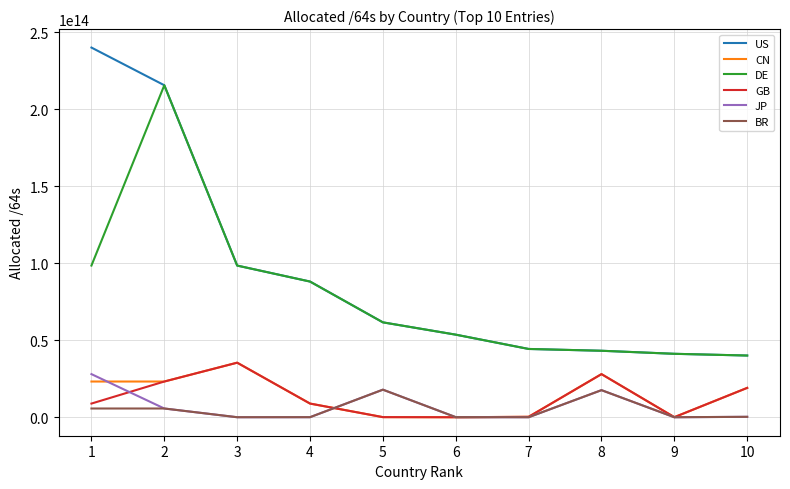

Which series changed the most between 1 and 8?

US